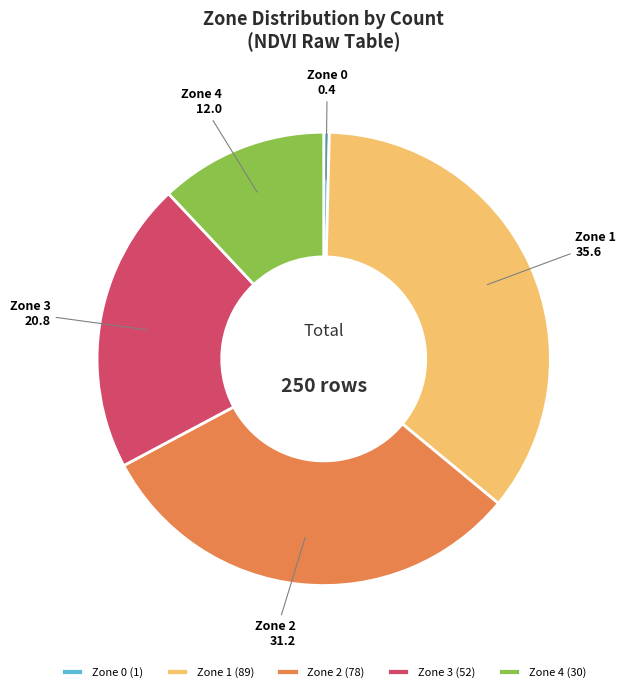

Does Zone 2 represent more than half of the total?

No